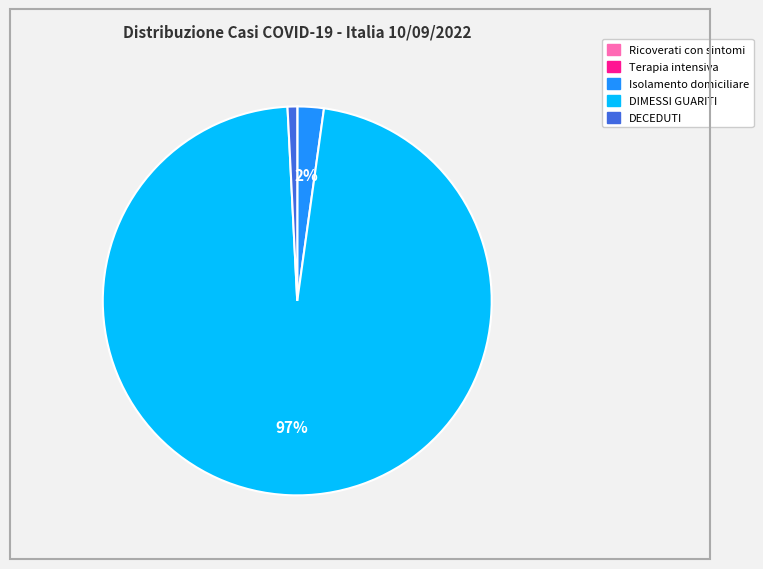

Which has a higher value, DECEDUTI or DIMESSI GUARITI?

DIMESSI GUARITI